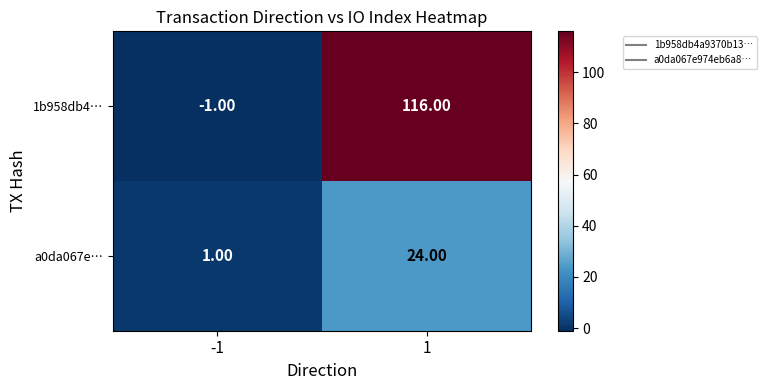

Rank the series at -1 from highest to lowest value.

a0da067e…, 1b958db4…